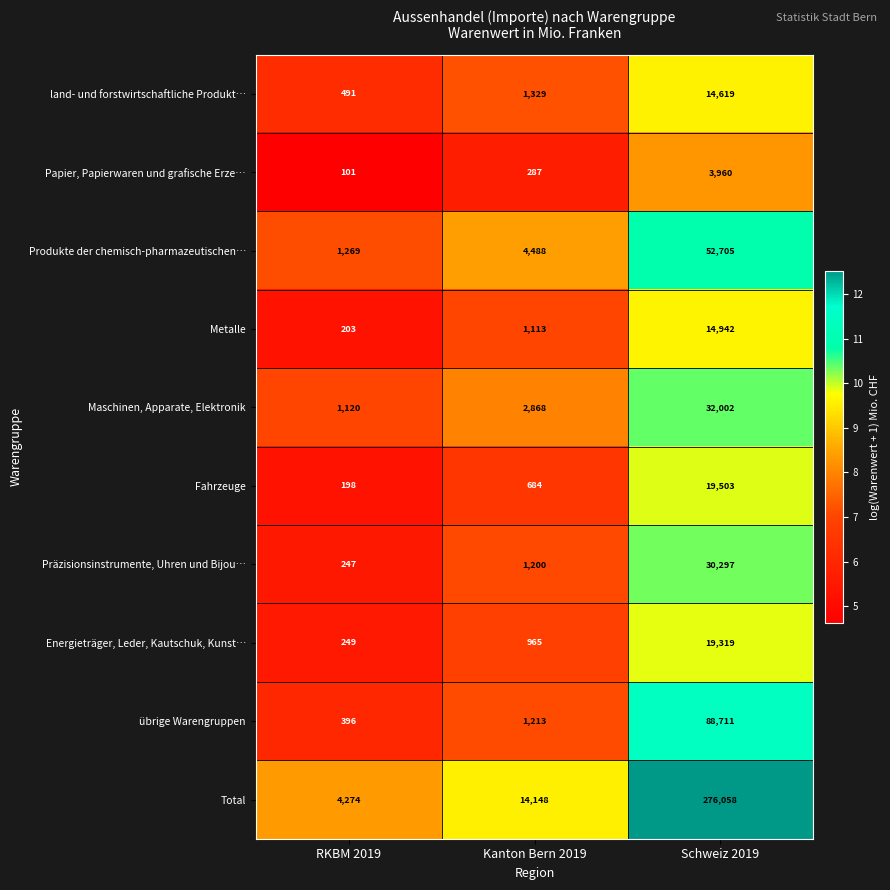

What is the total value across all series at Kanton Bern 2019?

28295